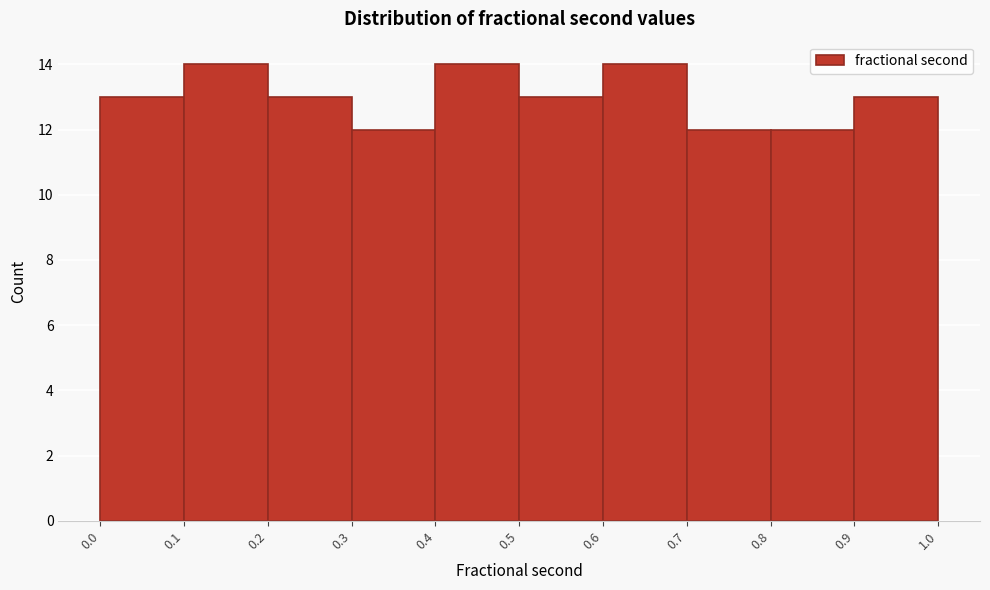

Reading left to right, list every bar in this chart as the range it spans on the x-axis followed by its height. The values are not printed on the chart, so give them approximately, as read against the axis.

0.0 to 0.1: 13
0.1 to 0.2: 14
0.2 to 0.3: 13
0.3 to 0.4: 12
0.4 to 0.5: 14
0.5 to 0.6: 13
0.6 to 0.7: 14
0.7 to 0.8: 12
0.8 to 0.9: 12
0.9 to 1.0: 13